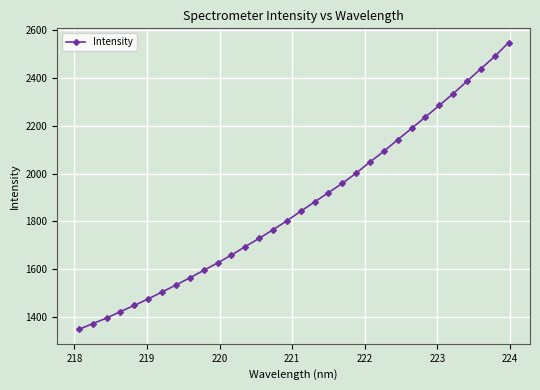

True or false: the data has more than 2 interior local peaks.

False